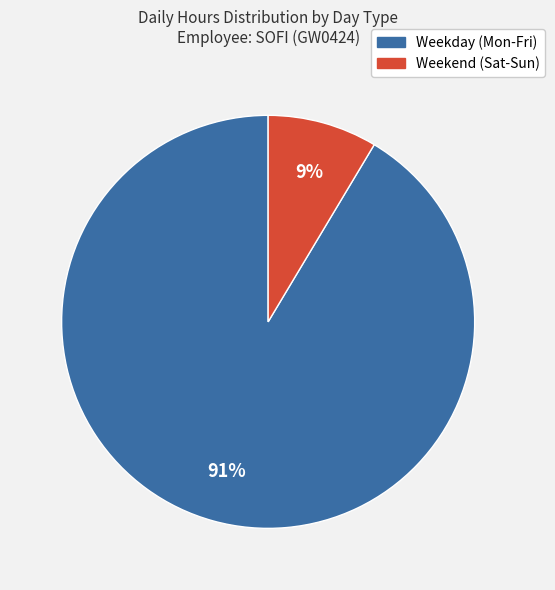

Is there a majority slice in this chart?

Yes